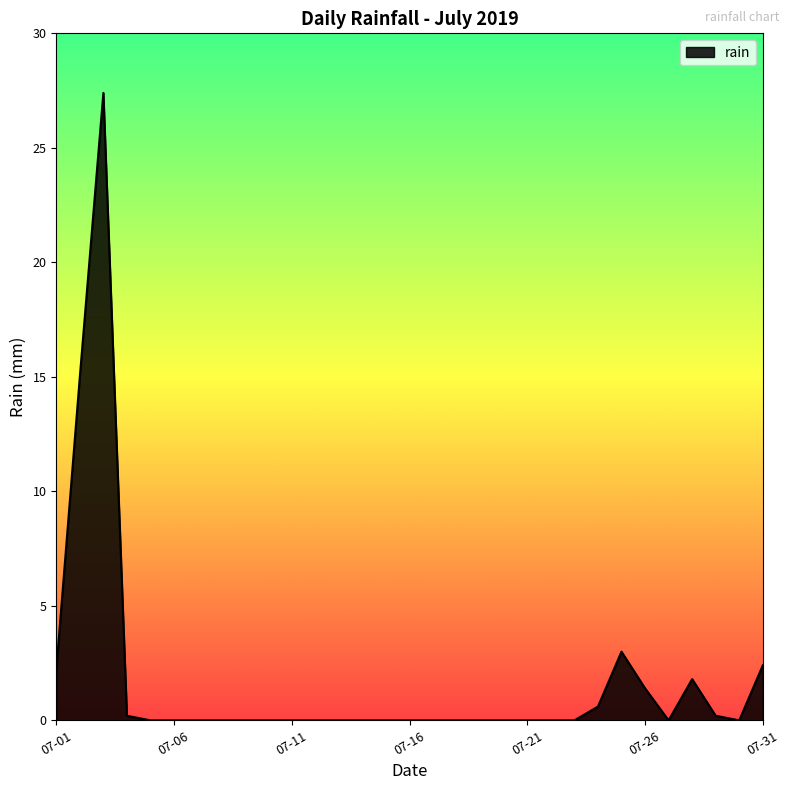

How many lines are shown in the chart?

1